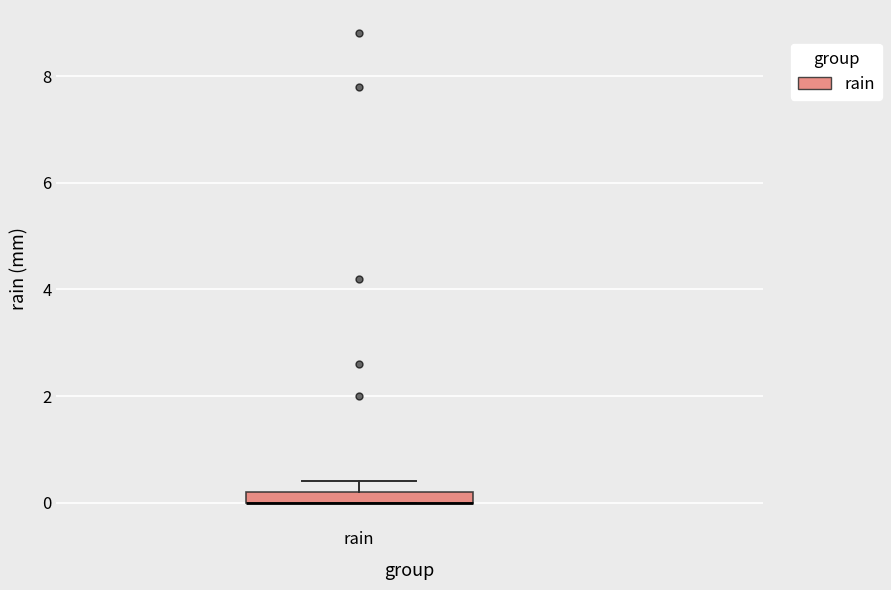

Where is the upper edge of the box for rain on the y-axis? The values are not printed on the chart, so give them approximately, as read against the axis.

0.2